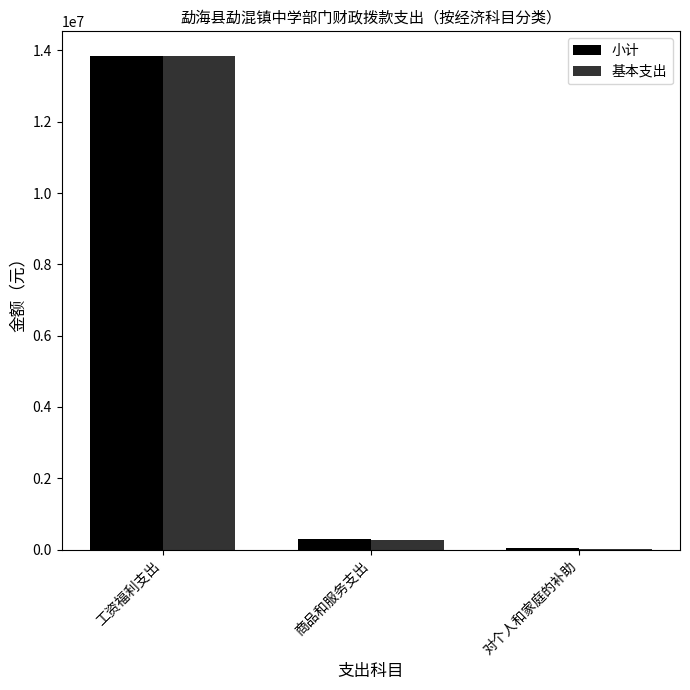

What is the sum of the 基本支出 values at 工资福利支出 and 商品和服务支出?

14119422.9